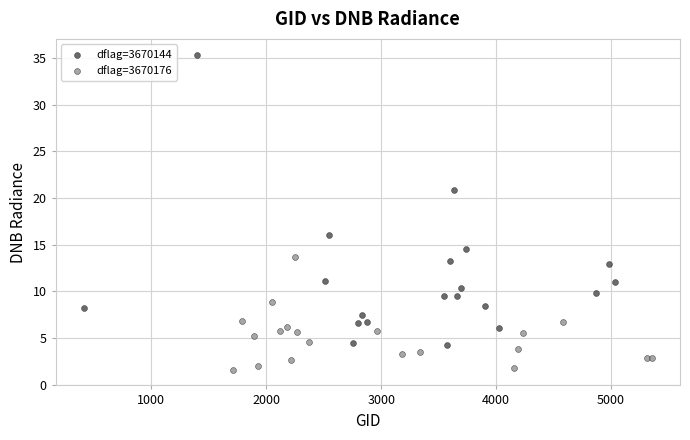

Which series reaches the minimum Y coordinate?

dflag=3670176